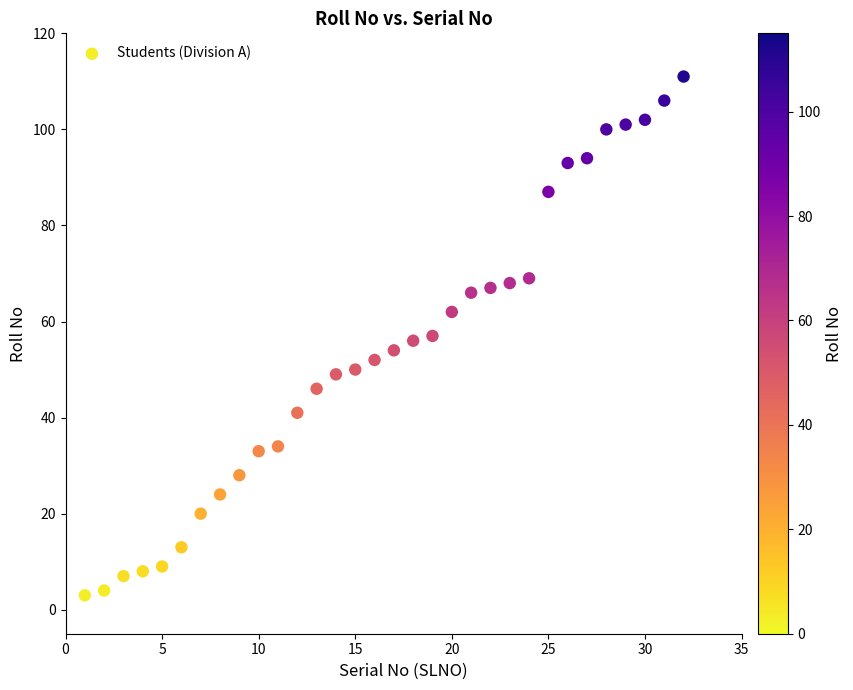

What is the range of Y values (max minus min)?

108